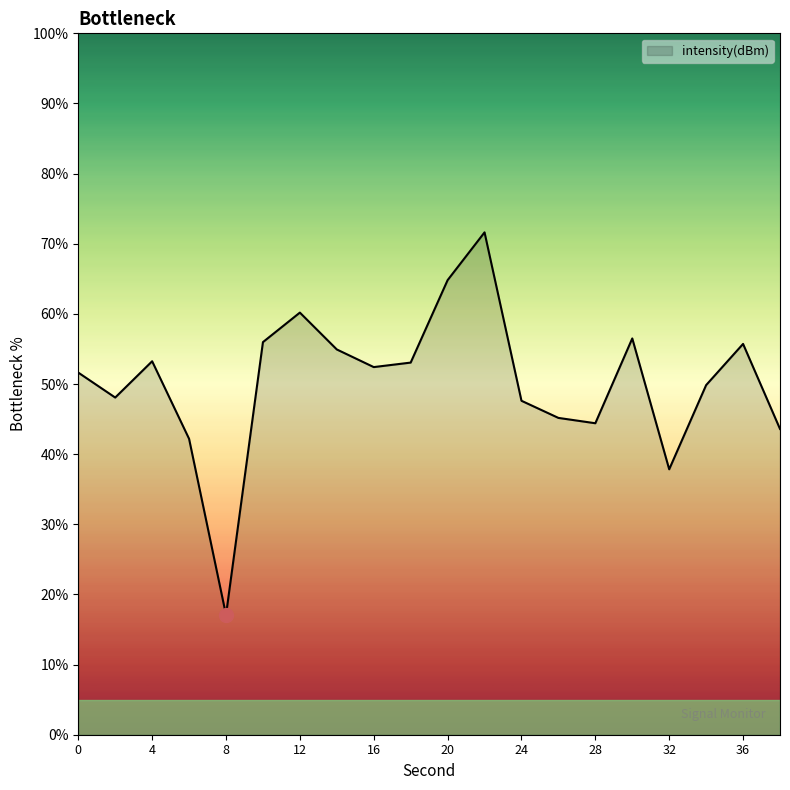

What is the greatest value displayed?

71.6